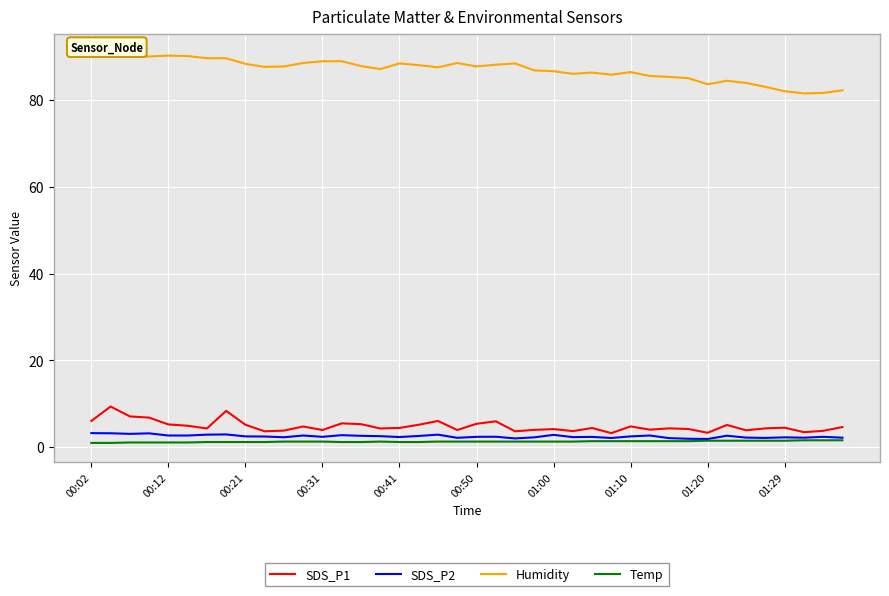

The Humidity series shows 82.2 at 39. True or false?

True